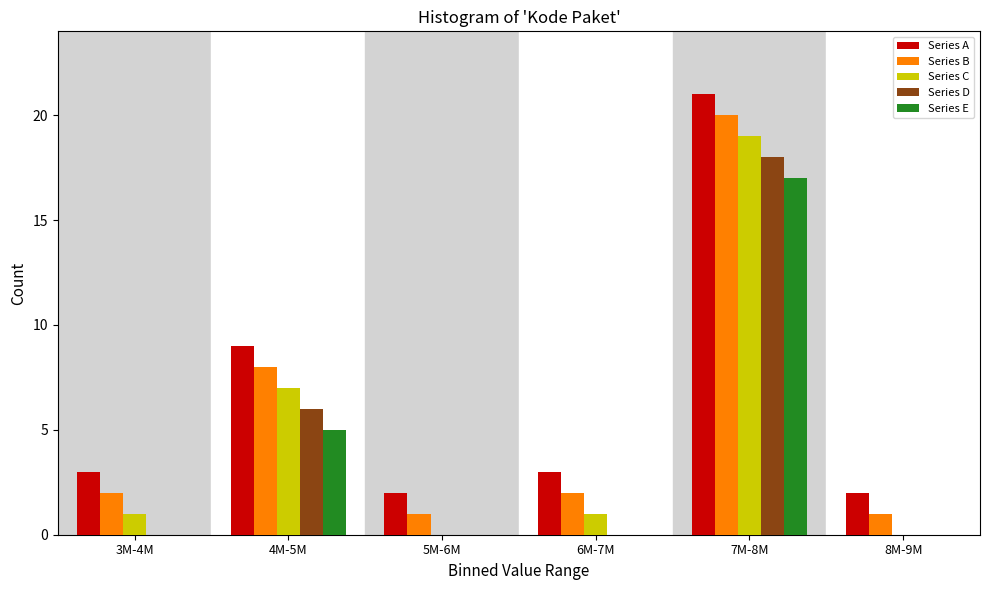

Reading left to right, extract all data points from this chart.

Series A: 3M-4M=3	4M-5M=9	5M-6M=2	6M-7M=3	7M-8M=21	8M-9M=2
Series B: 3M-4M=2	4M-5M=8	5M-6M=1	6M-7M=2	7M-8M=20	8M-9M=1
Series C: 3M-4M=1	4M-5M=7	5M-6M=0	6M-7M=1	7M-8M=19	8M-9M=0
Series D: 3M-4M=0	4M-5M=6	5M-6M=0	6M-7M=0	7M-8M=18	8M-9M=0
Series E: 3M-4M=0	4M-5M=5	5M-6M=0	6M-7M=0	7M-8M=17	8M-9M=0